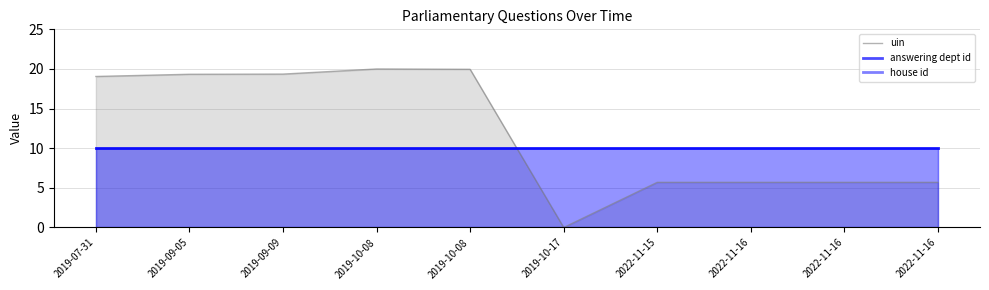

Reading left to right, what are all the values shown in this chart?

uin: 19.1	19.3	19.4	20.0	20.0	0.0	5.7	5.7	5.7	5.7
answering dept id: 10.0	10.0	10.0	10.0	10.0	10.0	10.0	10.0	10.0	10.0
house id: 10.0	10.0	10.0	10.0	10.0	10.0	10.0	10.0	10.0	10.0